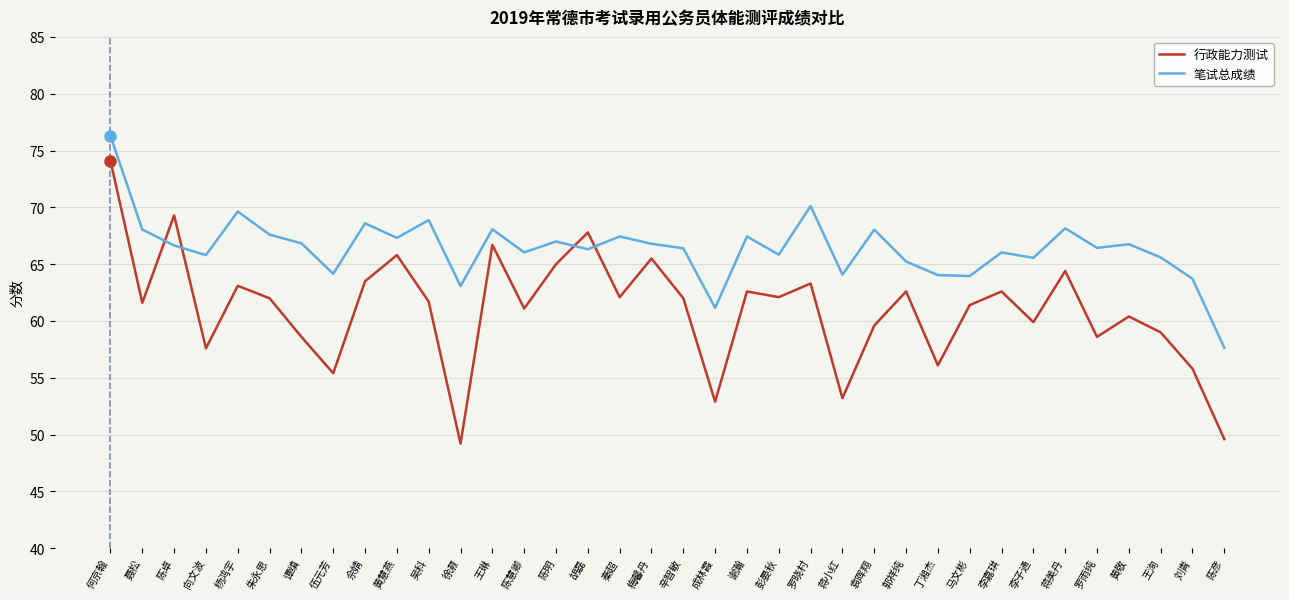

At which label does 行政能力测试 first exceed 62?

何京翰